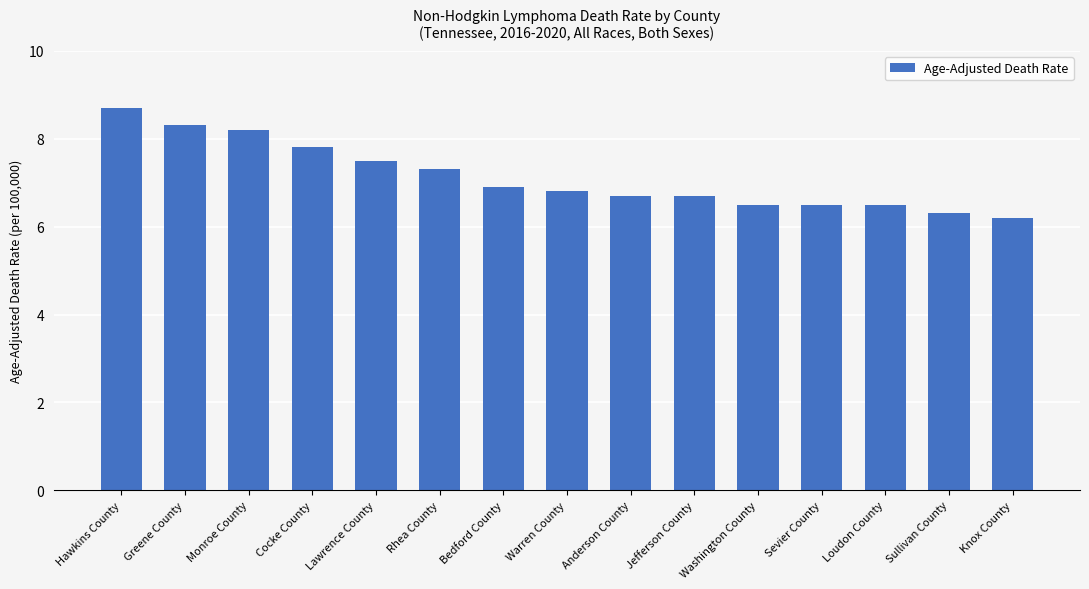

Does the chart contain stacked bars?

No